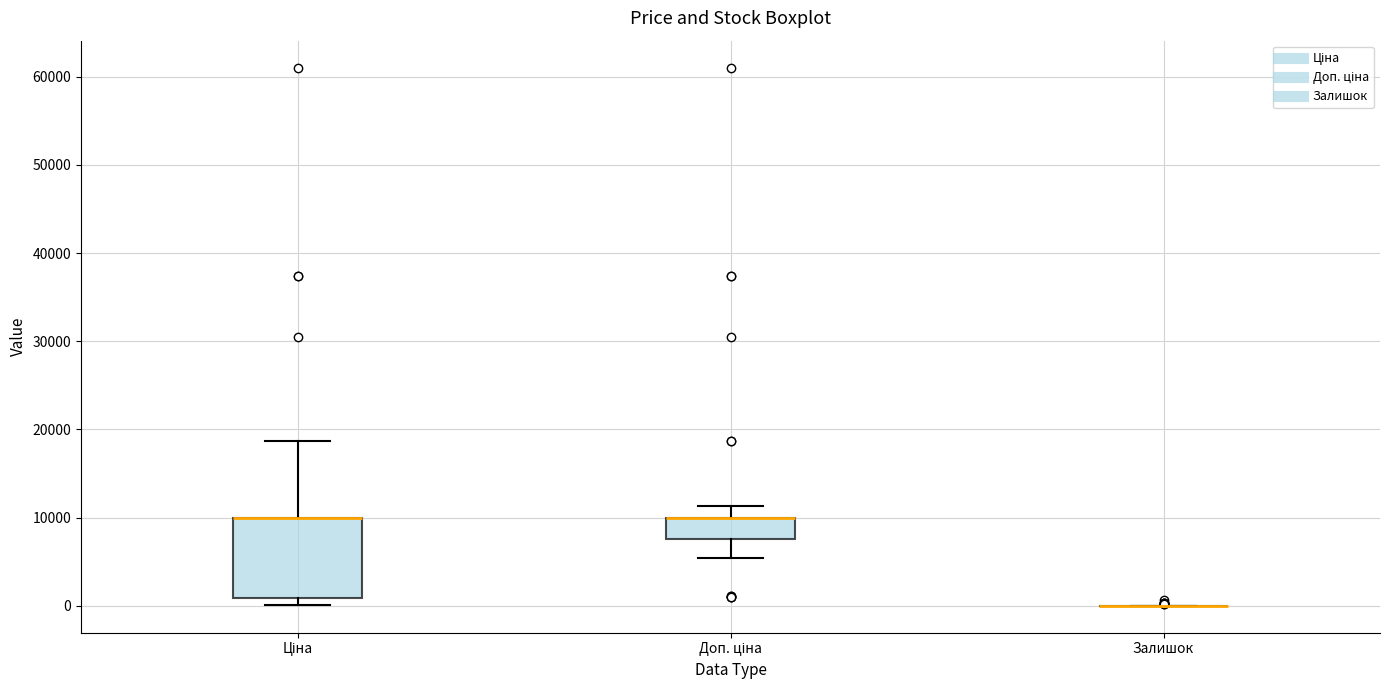

Where is the upper edge of the box for Доп. ціна on the y-axis? The values are not printed on the chart, so give them approximately, as read against the axis.

10000